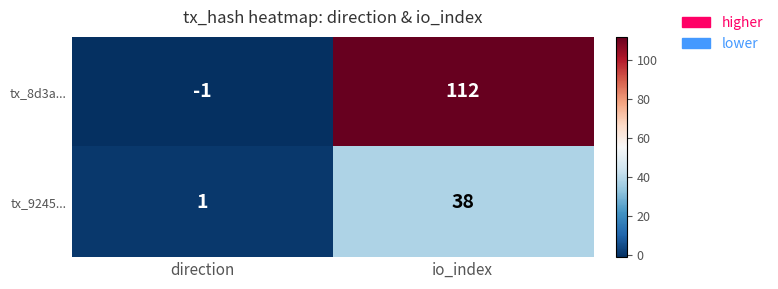

Rank the categories by tx_8d3a... value from highest to lowest.

io_index, direction